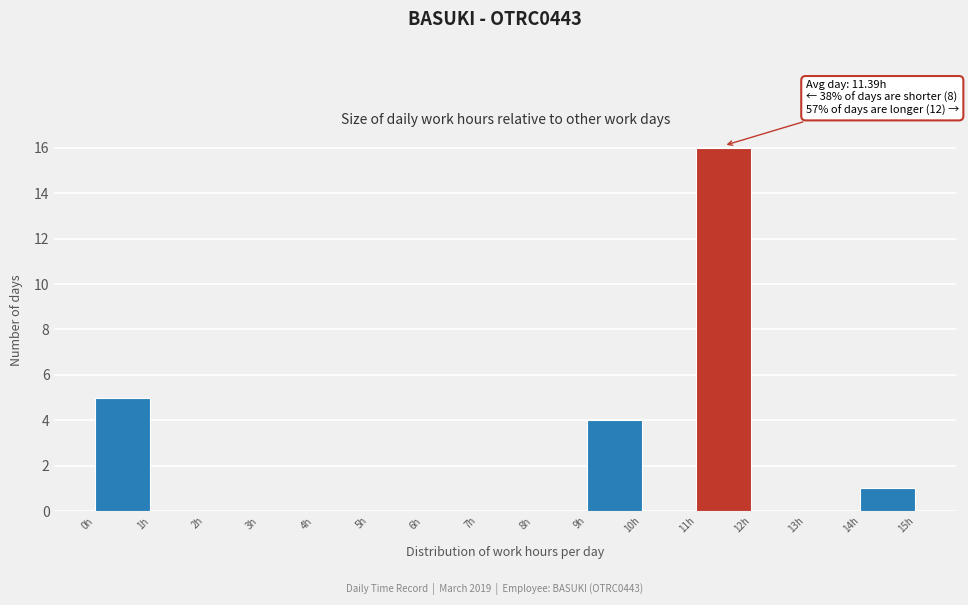

Which range on the x-axis has the tallest bar?

11 to 12